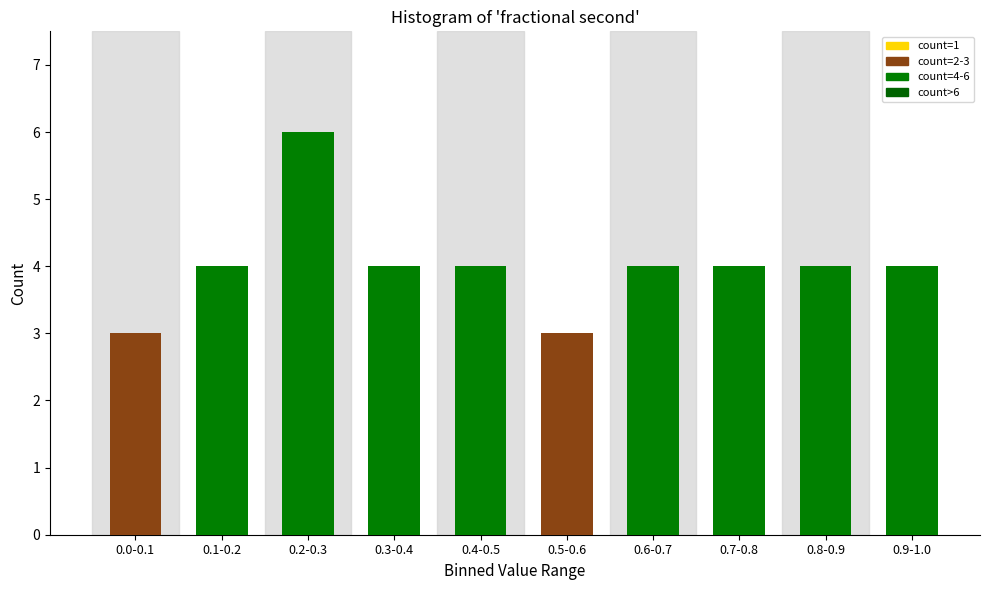

Reading right to left, list all the values displayed in this chart.

4	4	4	4	3	4	4	6	4	3